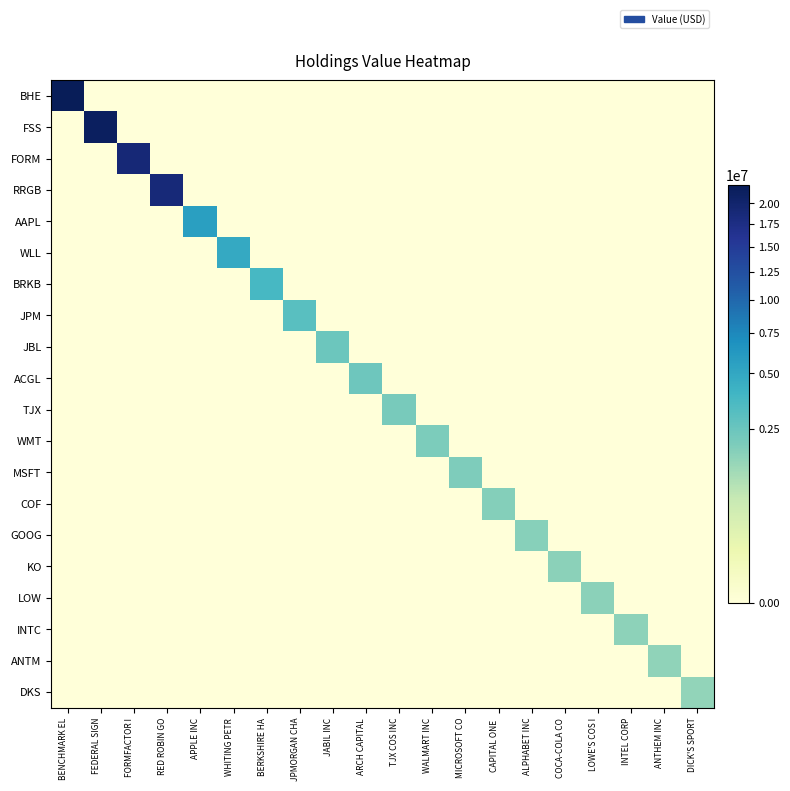

Which series has the largest range (max minus min)?

BHE